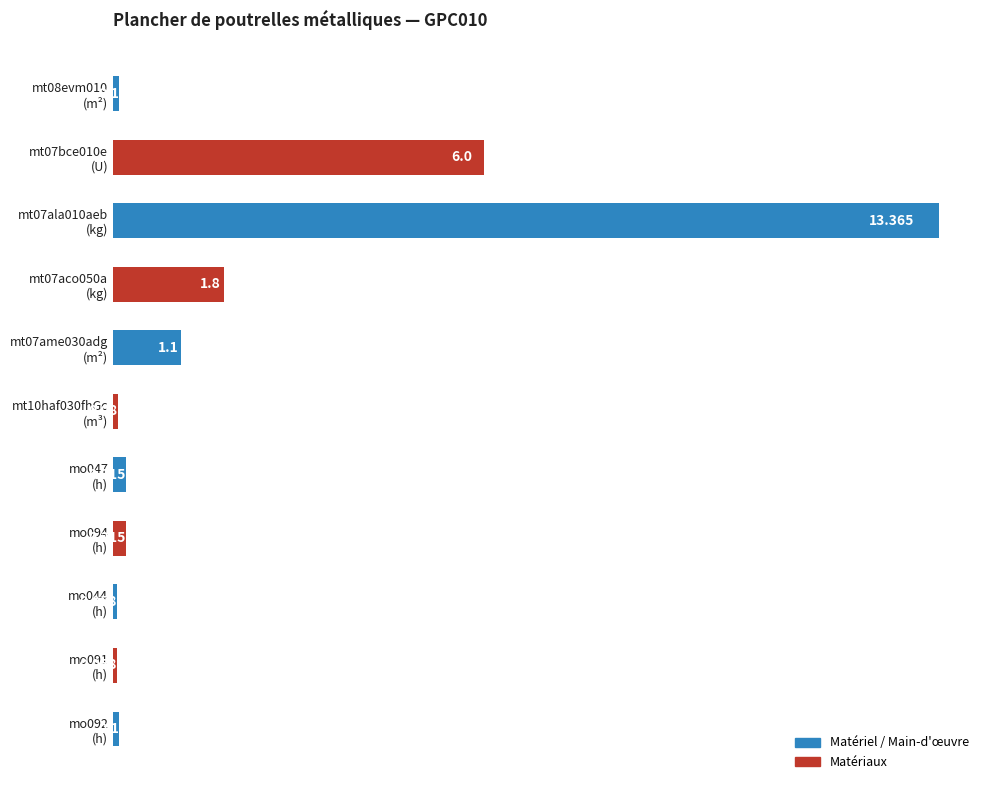

Are the bars horizontal?

Yes